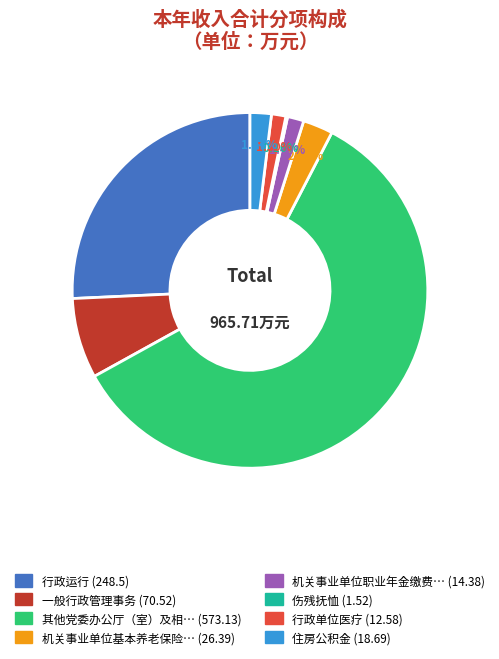

Is there a majority slice in this chart?

Yes